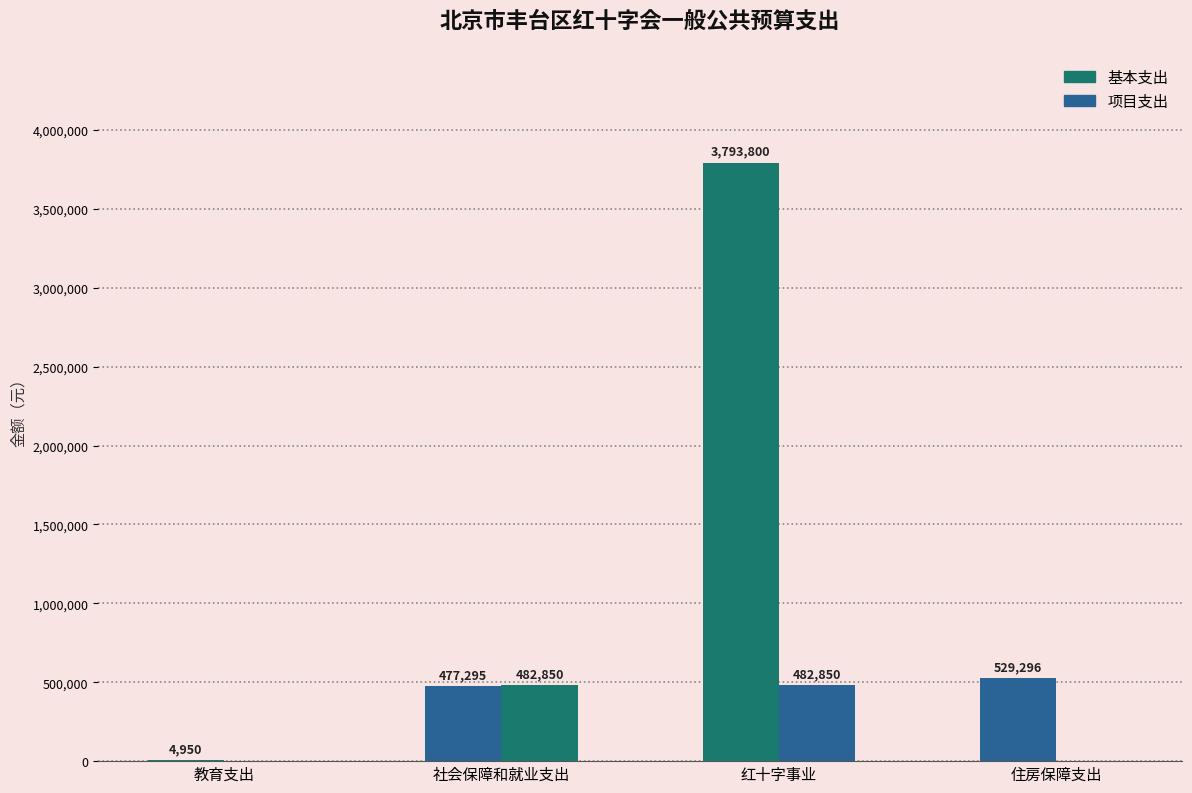

Reading left to right, extract all data points from this chart.

基本支出: 4950	477295	3793800	529296
项目支出: 0	482850	482850	0